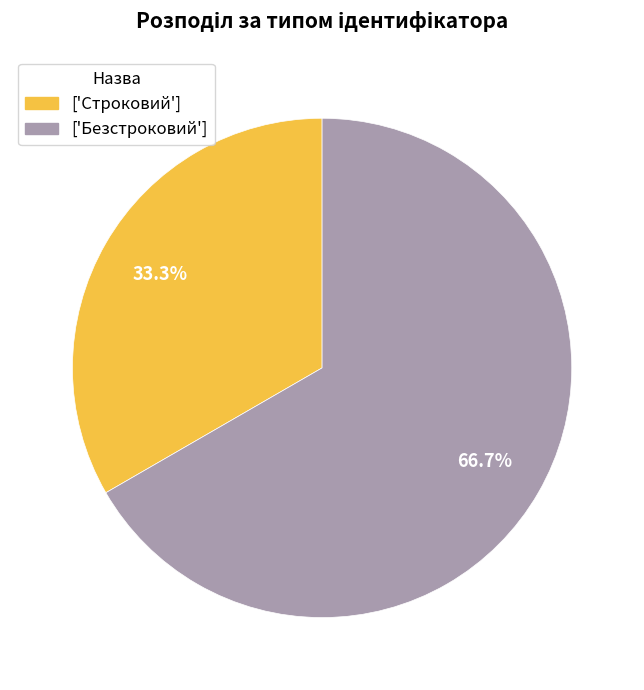

Approximately how many times larger is the value at ['Строковий'] compared to ['Безстроковий']?

0.5